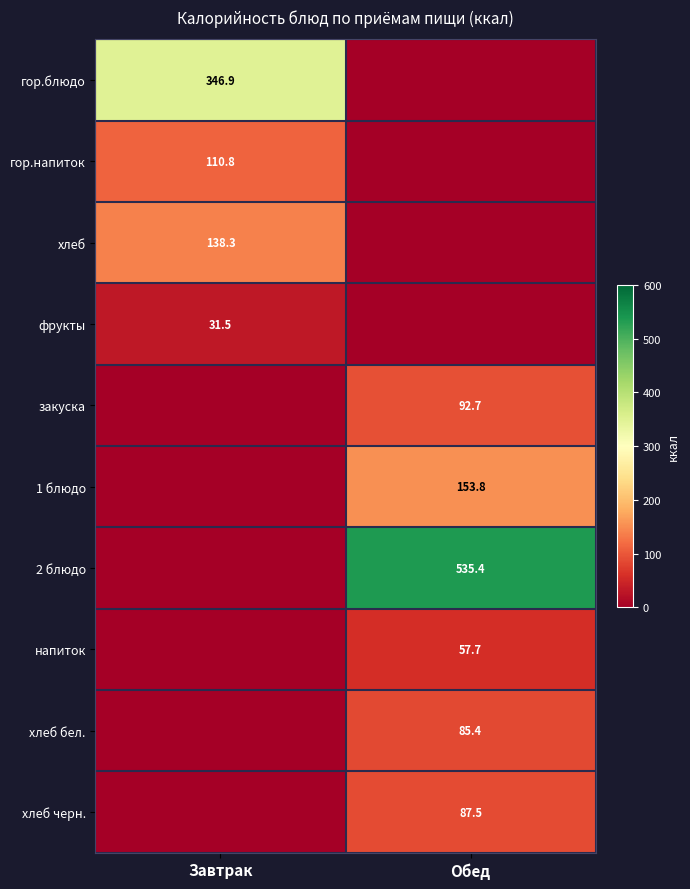

The value of закуска at Обед is 92.7. True or false?

True